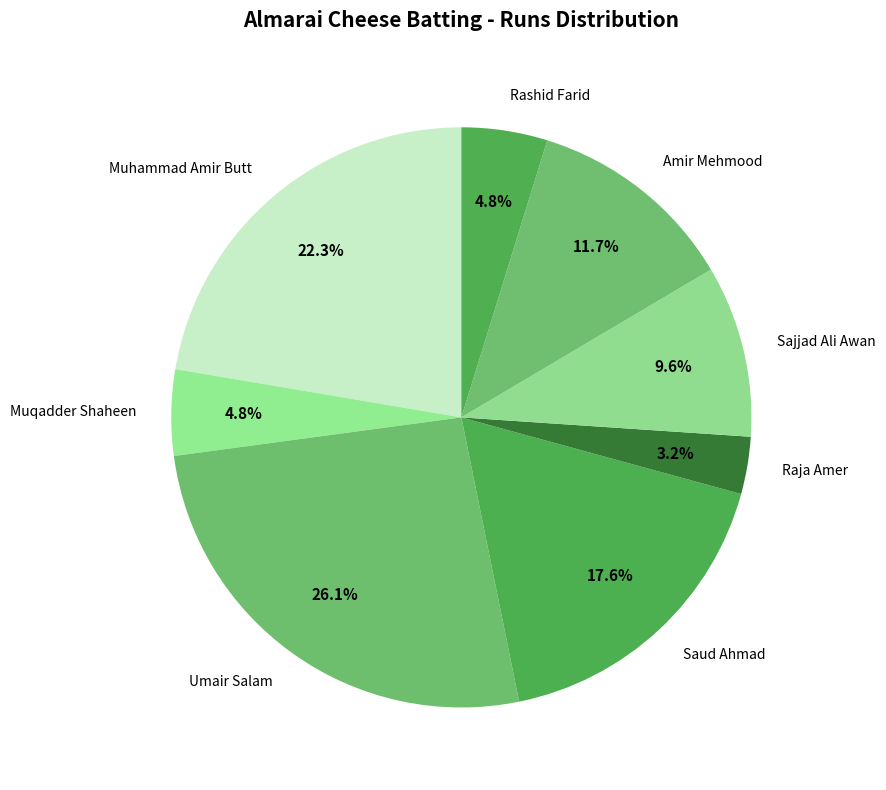

How much of the chart is everything except Amir Mehmood?

88.3%